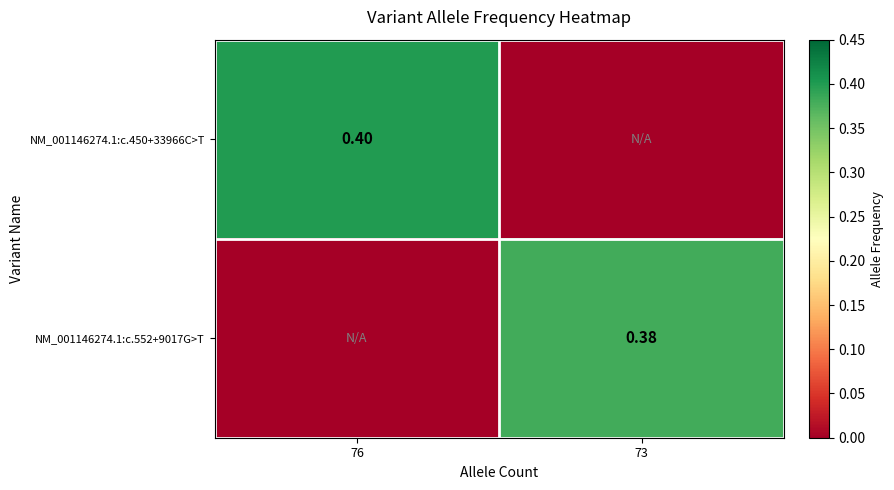

The NM_001146274.1:c.552+9017G>T series shows 0.4 at 73. True or false?

True